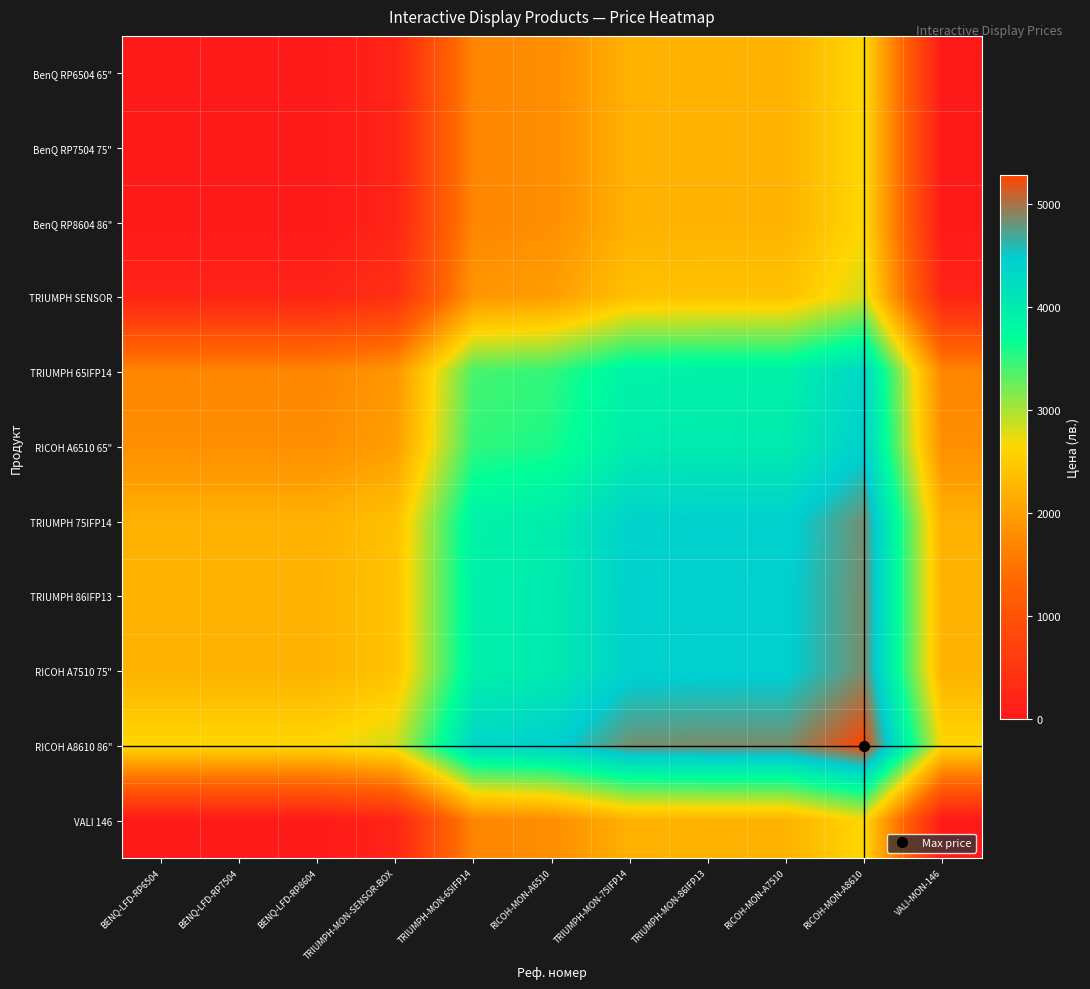

At how many categories does at least one series exceed 294?

11